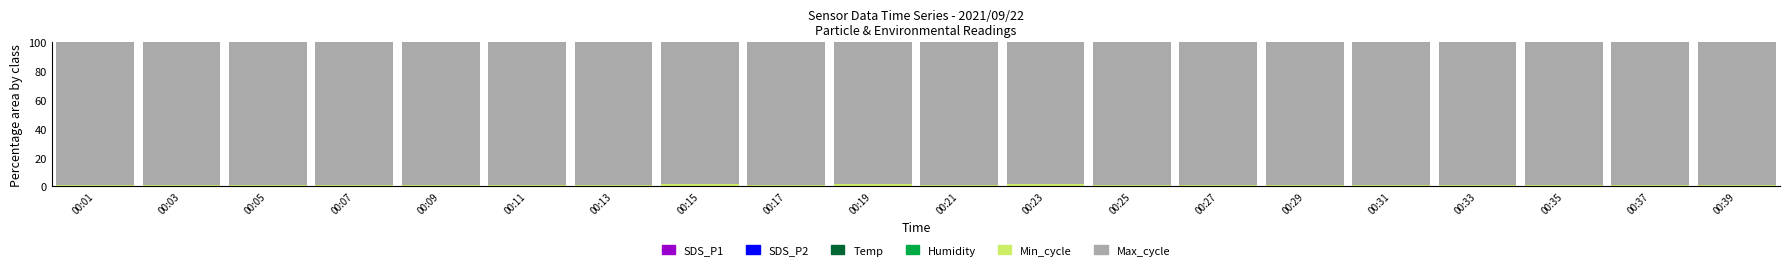

Where is Min_cycle nearest to the value 0?

00:03